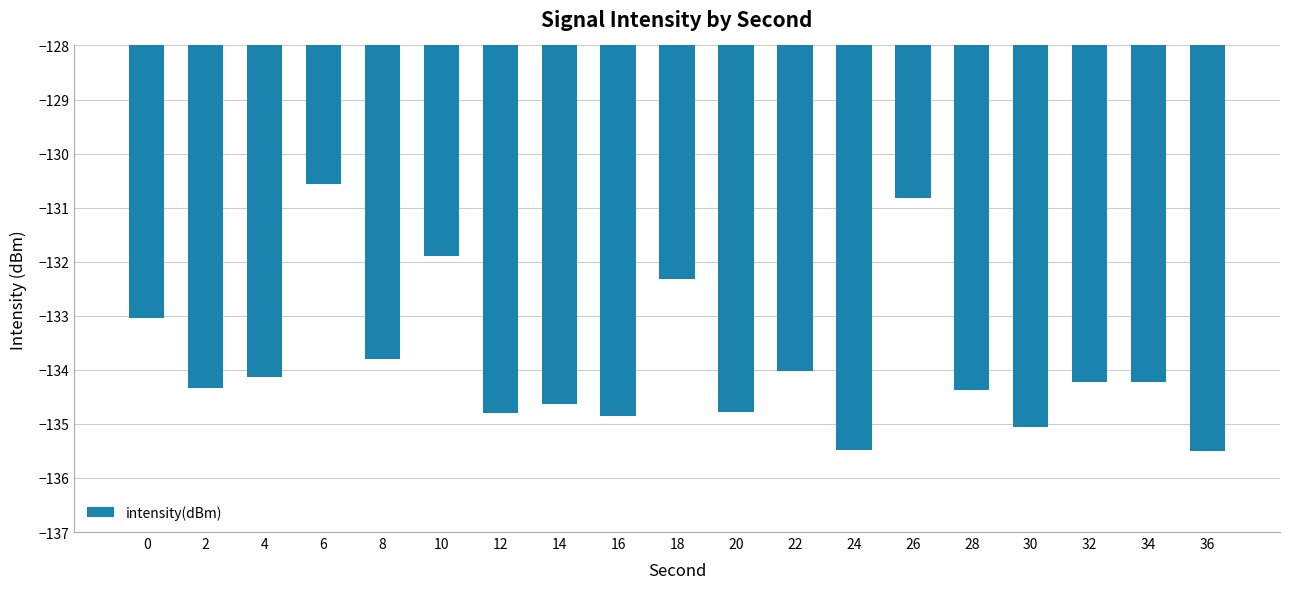

What is the difference between the maximum and second lowest values?

4.9